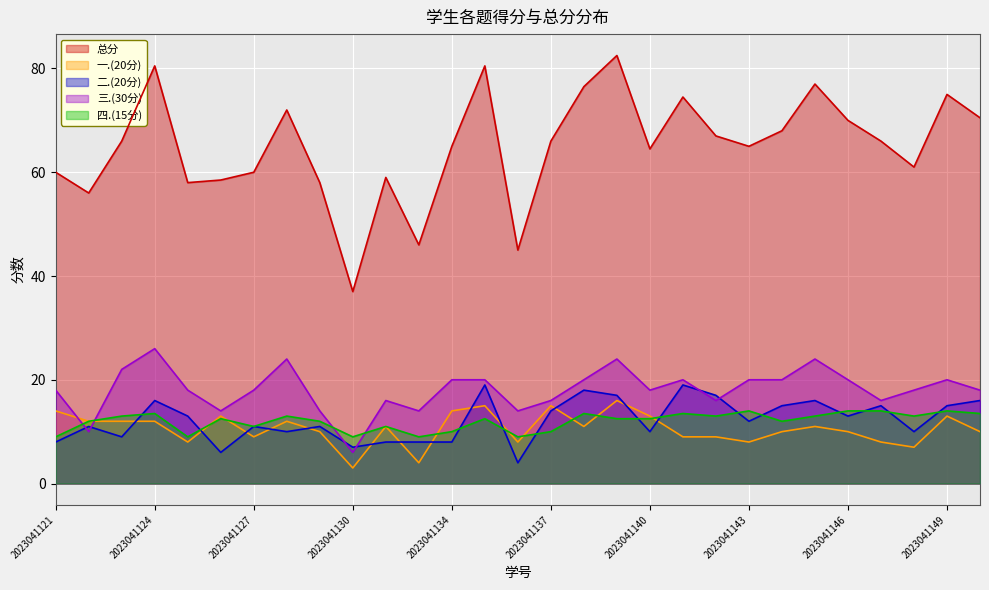

At which category does the chart reach its peak across all series?

2023041139